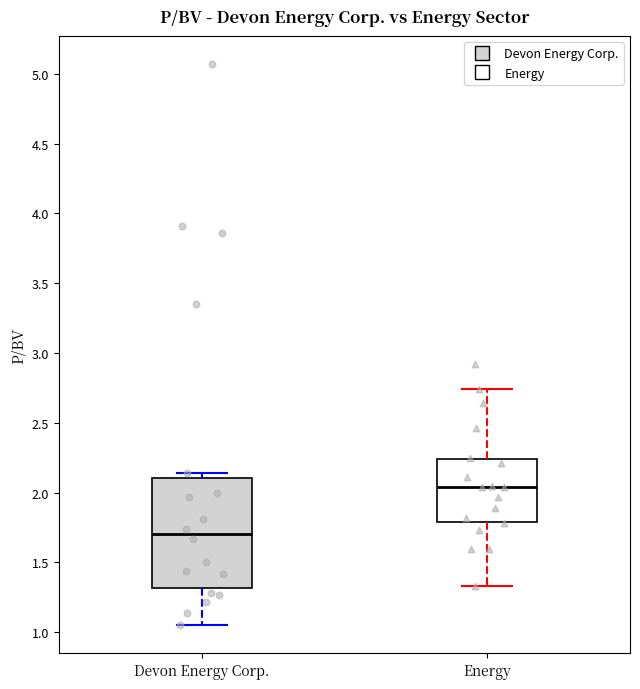

Which box is the tallest, from its lower edge to its upper edge?

Devon Energy Corp.